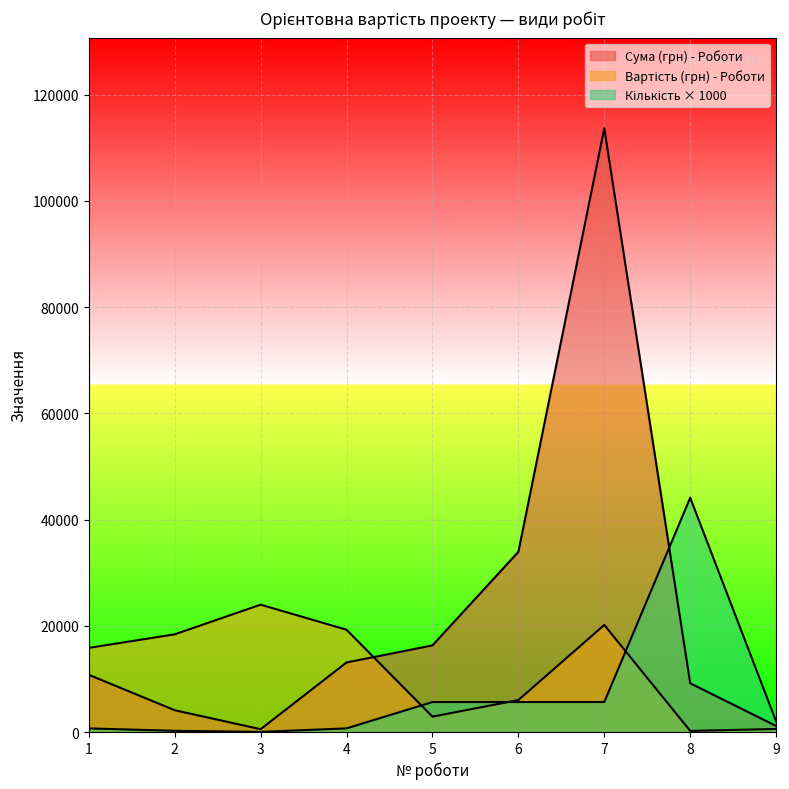

What is the value of the Вартість (грн) - Роботи point at the 6th from the left?

6012.0